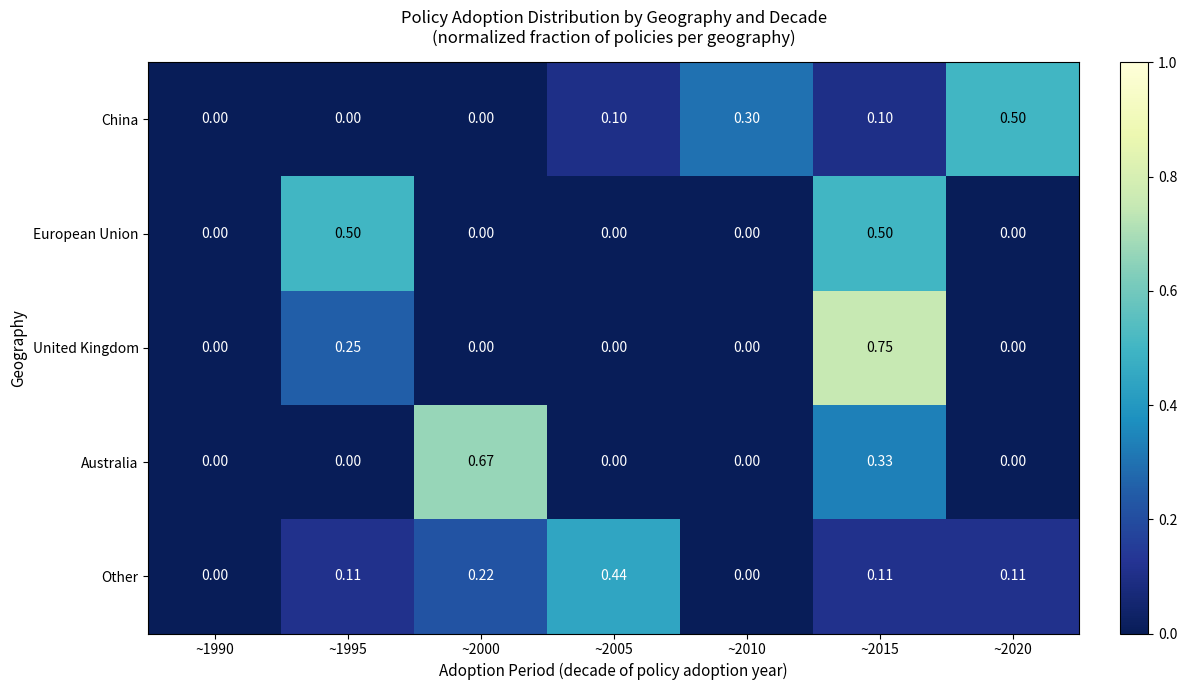

Which series has the largest range (max minus min)?

United Kingdom